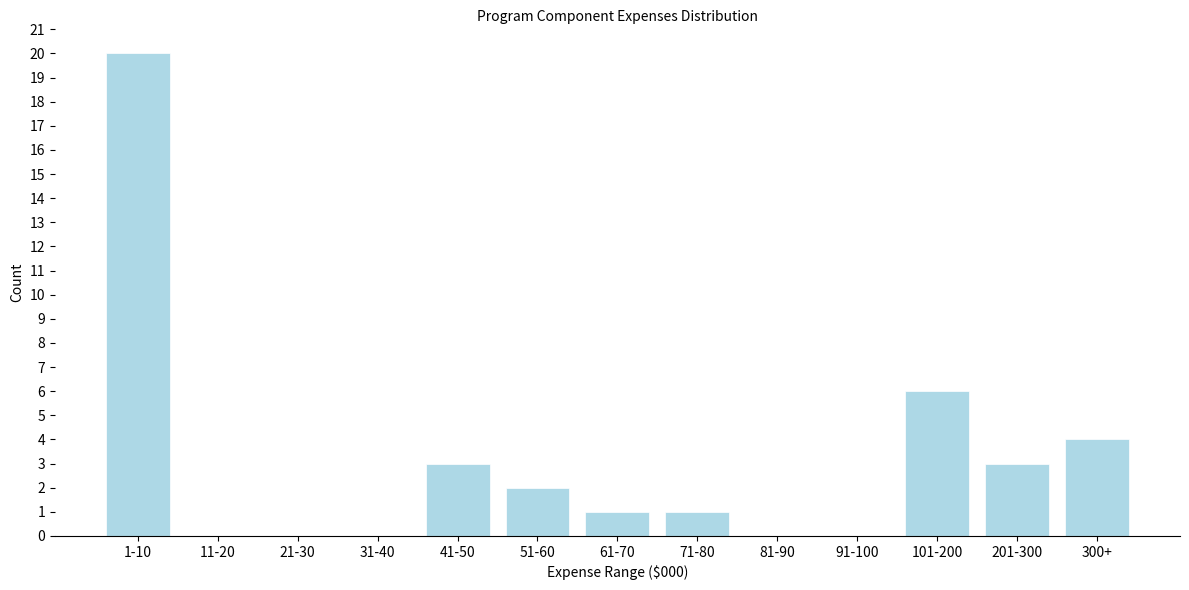

Reading left to right, transcribe all the data shown in this chart.

1-10=20	11-20=0	21-30=0	31-40=0	41-50=3	51-60=2	61-70=1	71-80=1	81-90=0	91-100=0	101-200=6	201-300=3	300+=4